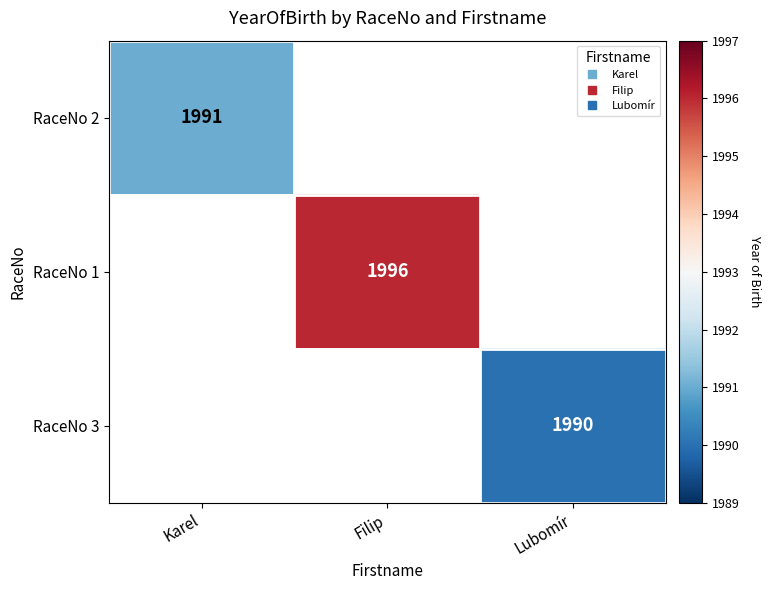

The value of RaceNo 1 at Filip is 1996.0. True or false?

True